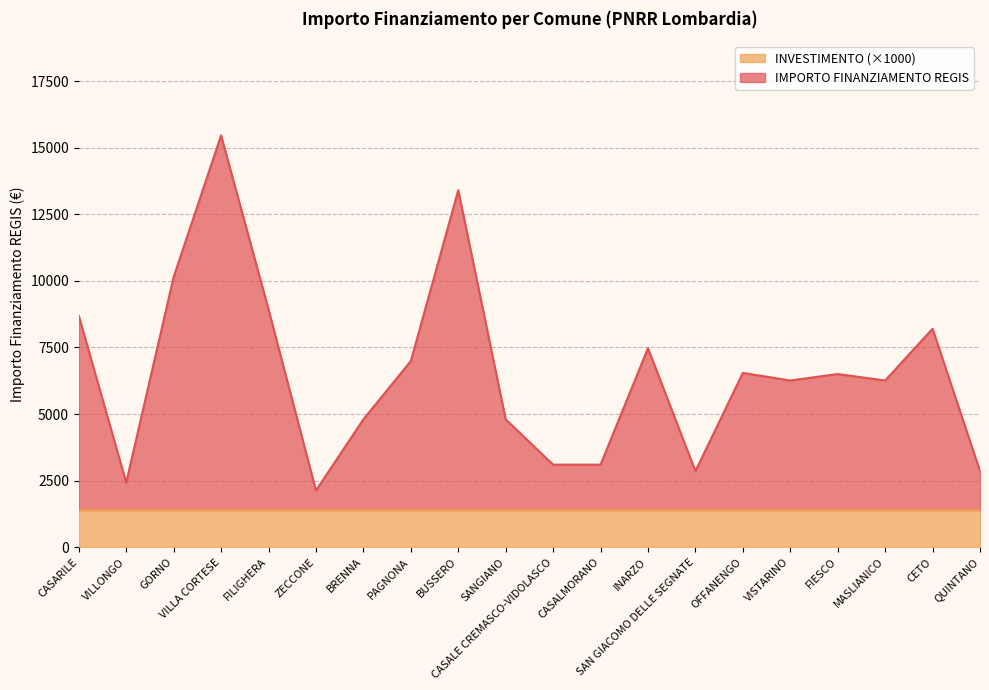

Where is the data nearest to the value 8796?

CASARILE